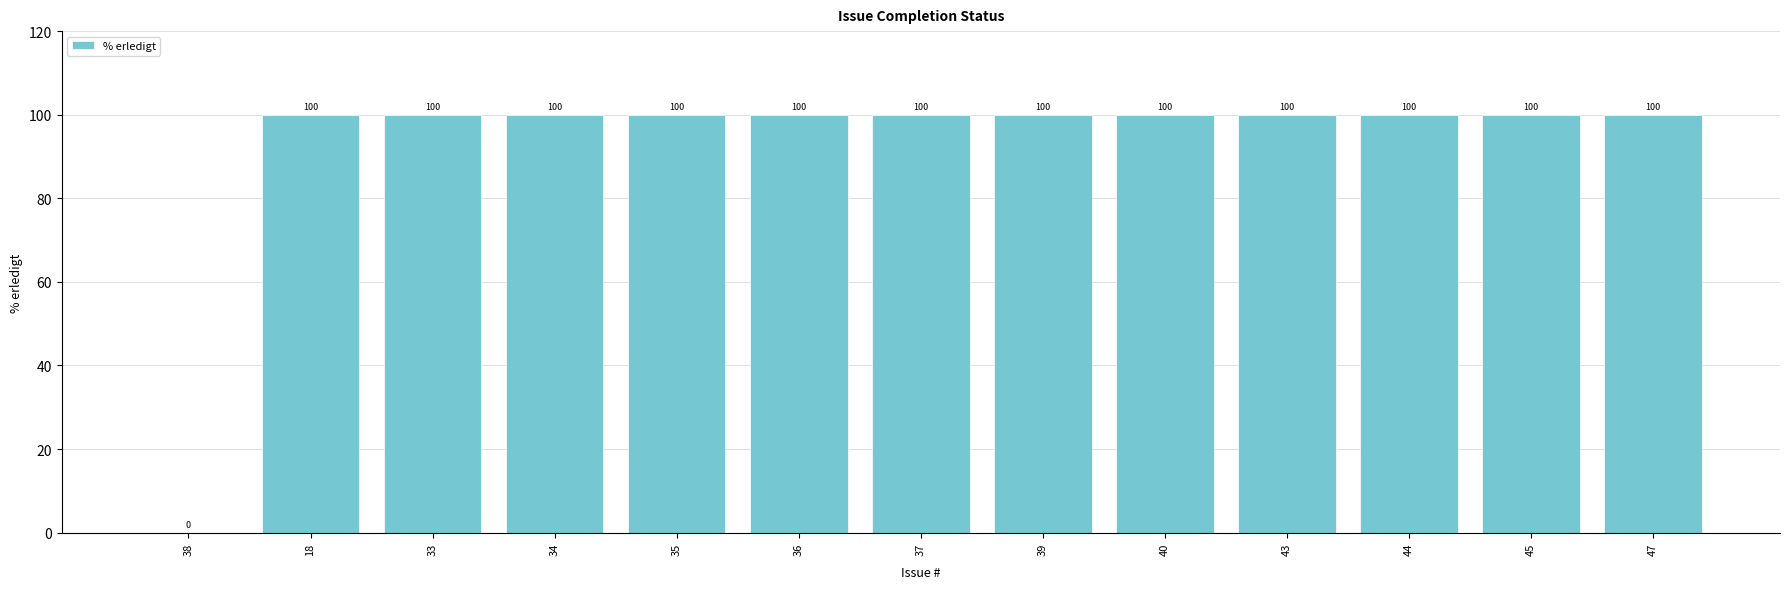

True or false: the data shows 38 at 37.

False